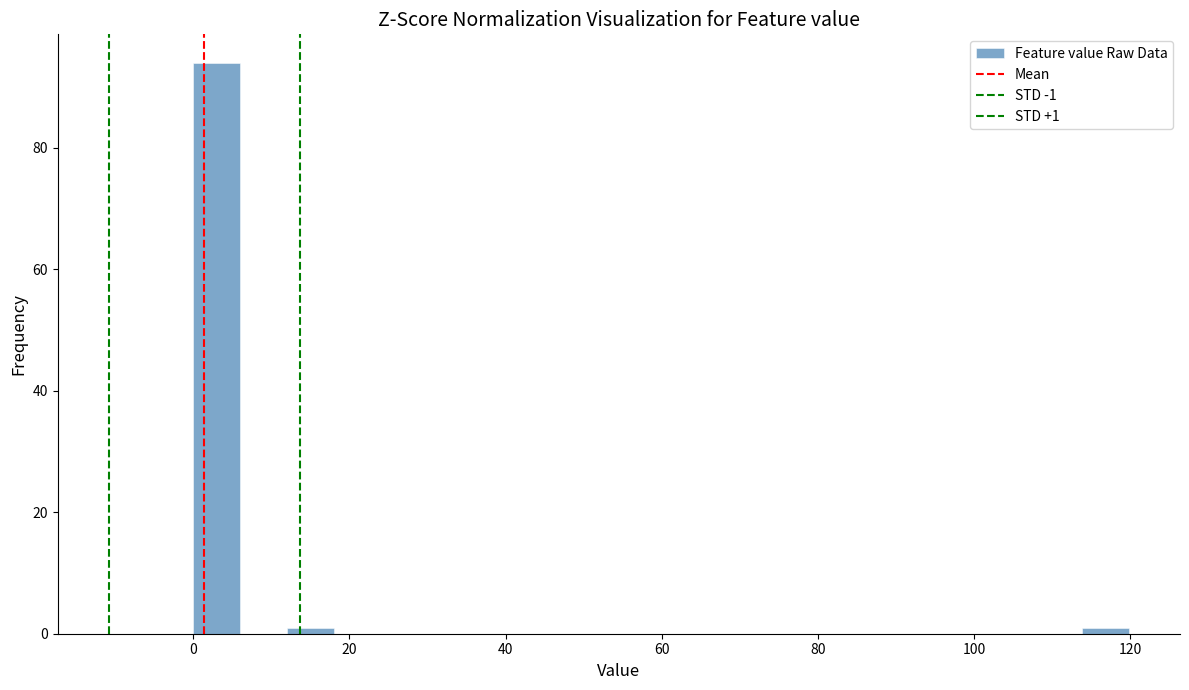

Read against the x-axis, roughly where is the centre of the tallest bar?

2